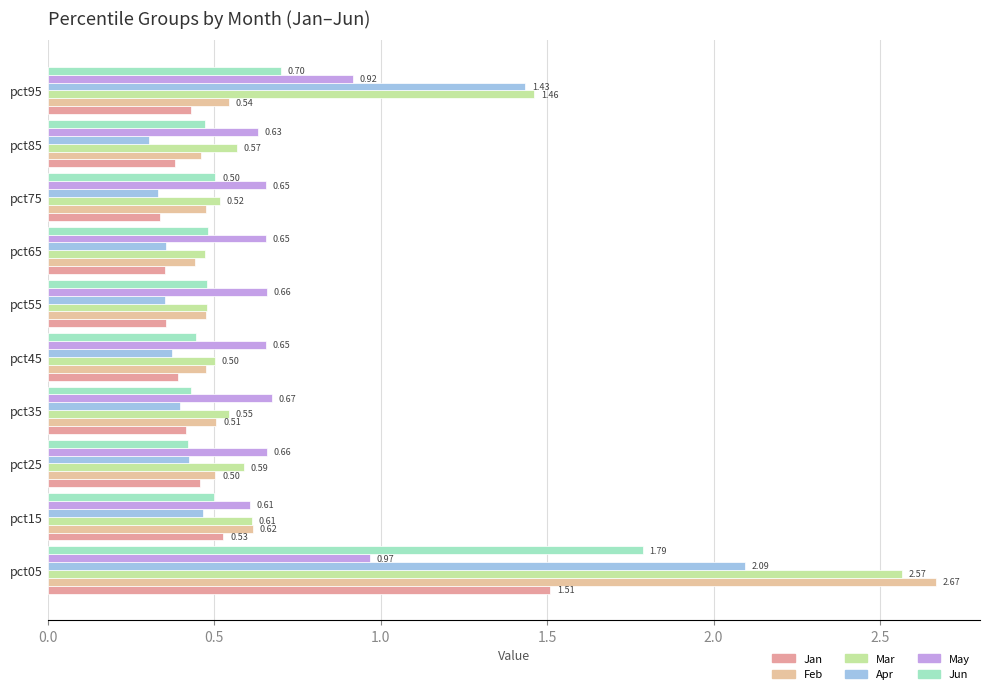

Count the Jan values in the range 0 to 1.

9